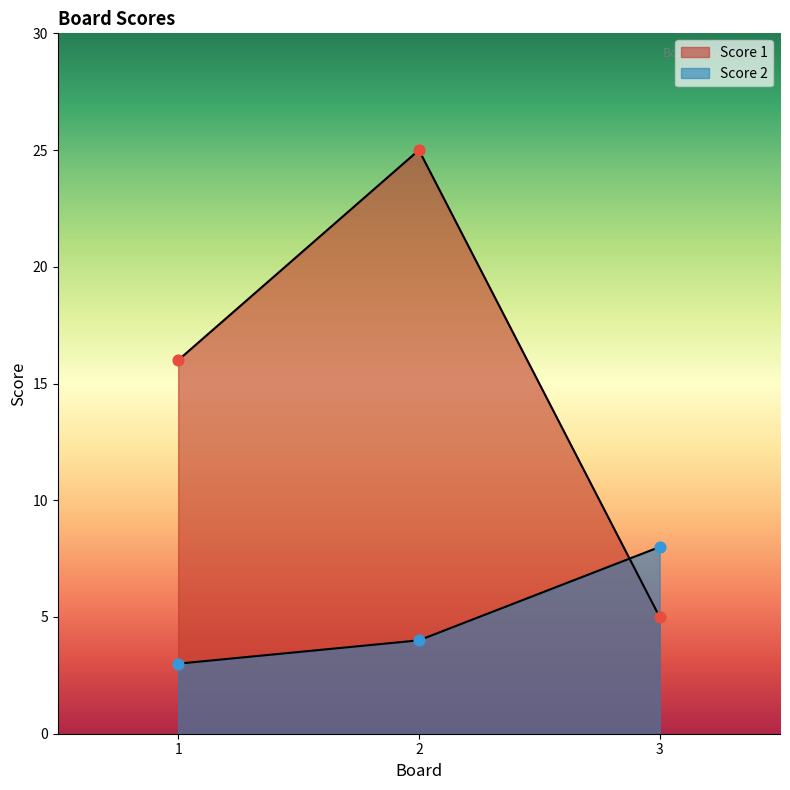

Which series has the largest total across all categories?

Score 1